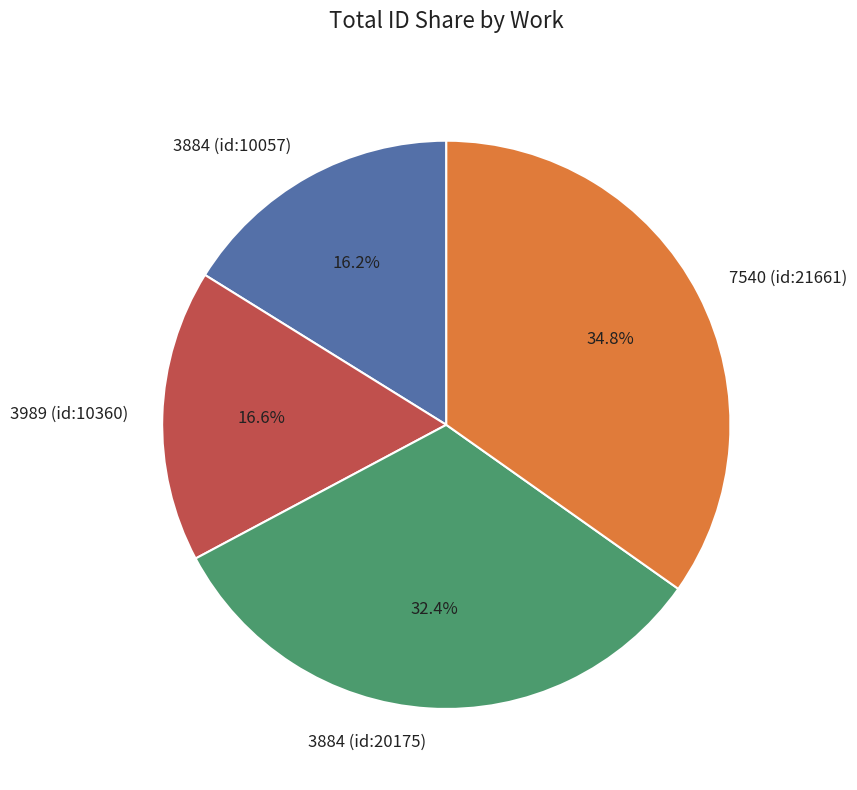

What is the largest slice in the pie chart?

7540 (id:21661)